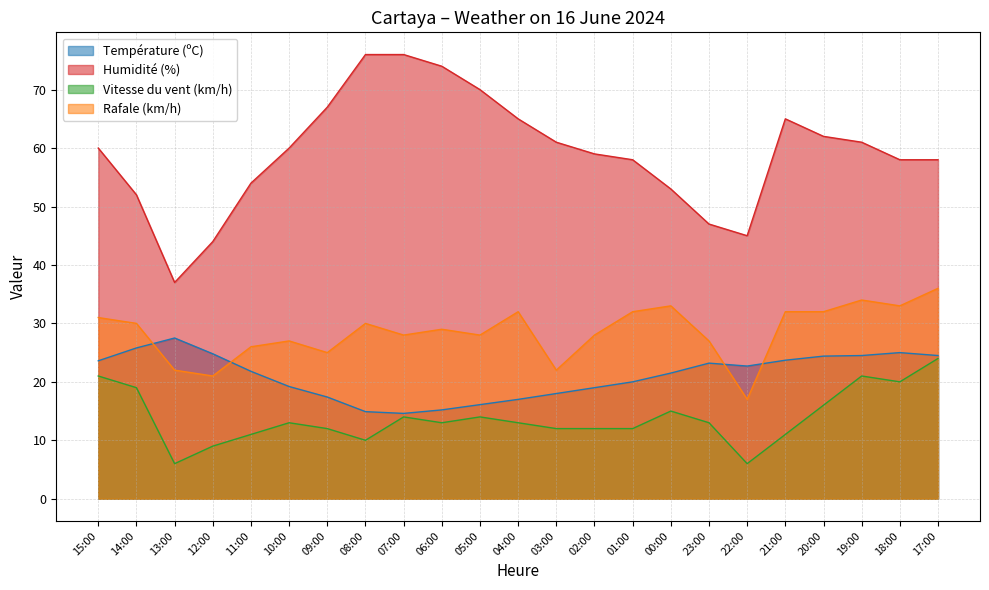

How many lines are shown in the chart?

4